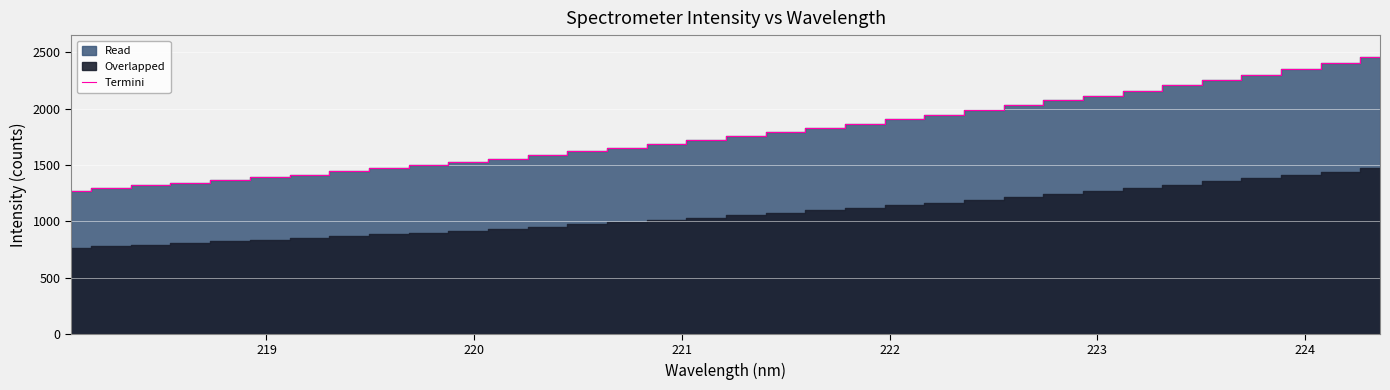

What is the value of the 25th point from the left?

2027.4